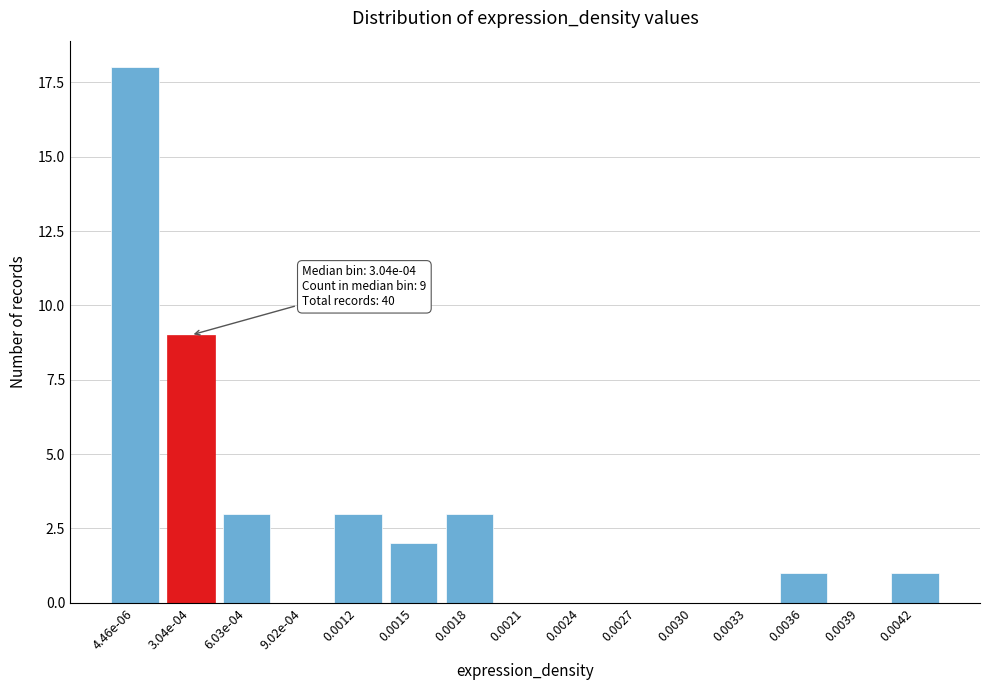

Reading left to right, list all the values displayed in this chart.

4.46e-06=18	3.04e-04=9	6.03e-04=3	9.02e-04=0	0.0012=3	0.0015=2	0.0018=3	0.0021=0	0.0024=0	0.0027=0	0.0030=0	0.0033=0	0.0036=1	0.0039=0	0.0042=1